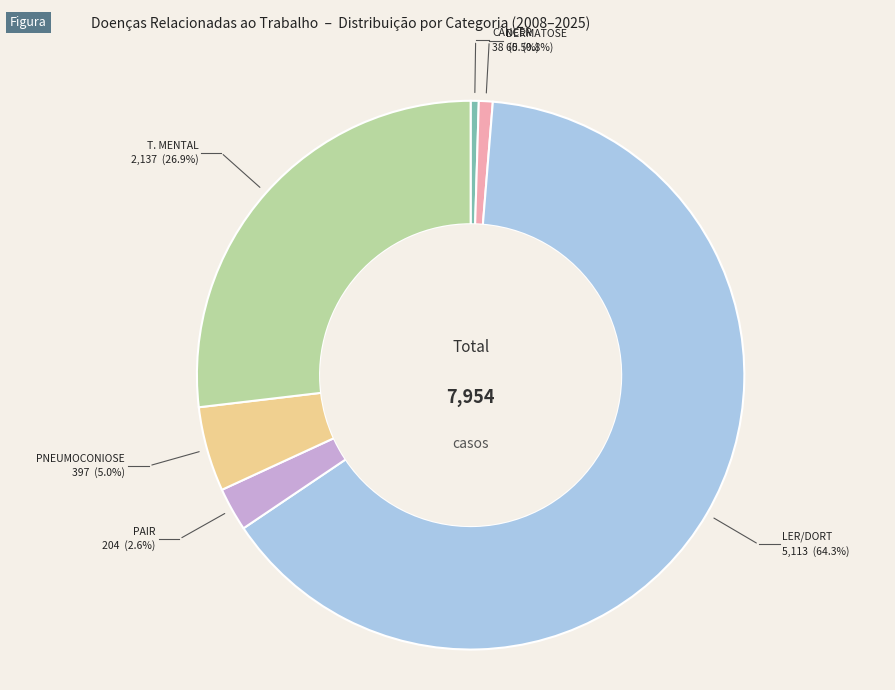

To the nearest percent, what is the average slice percentage?

17%